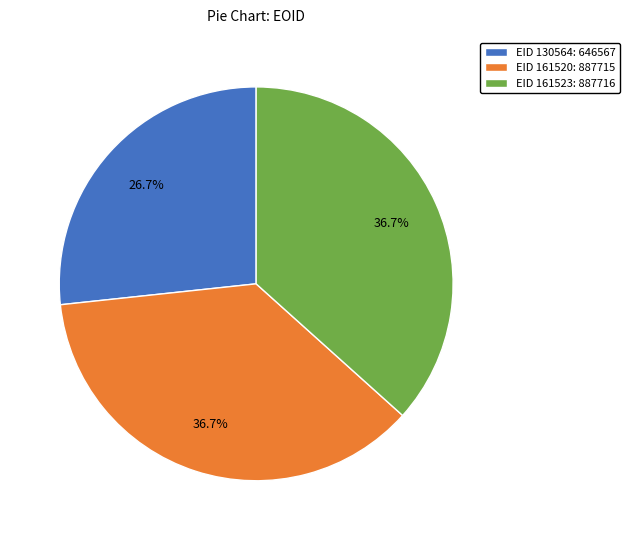

What is the total percentage of EID 130564: 646567 and EID 161523: 887716?

63.3%